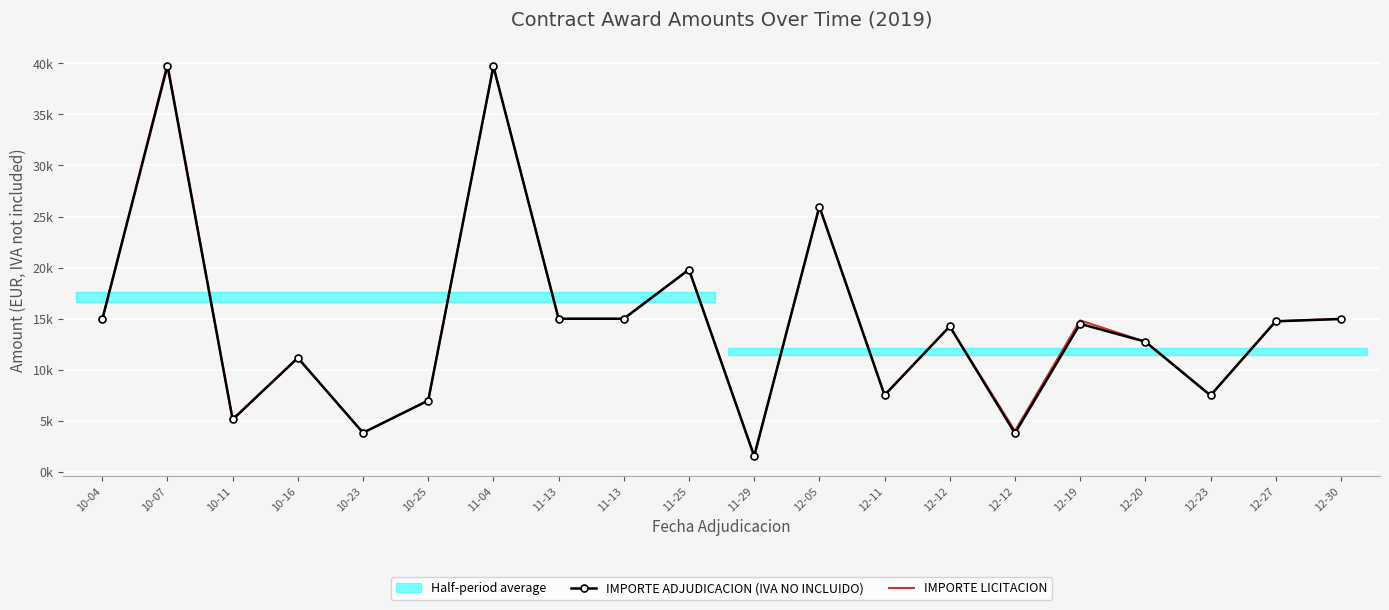

How many series are shown in this chart?

2